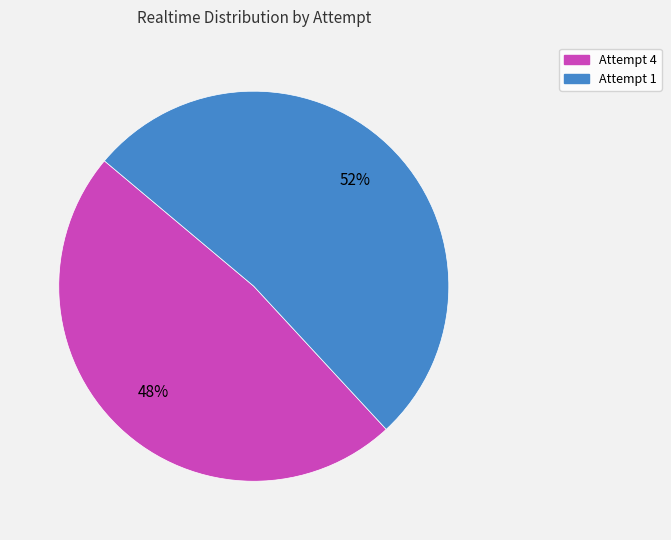

Rank the categories by value from lowest to highest.

Attempt 4, Attempt 1